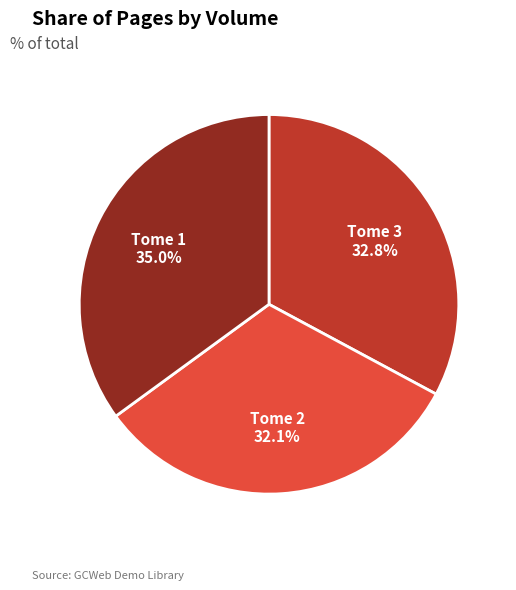

Count the number of slices in the pie.

3